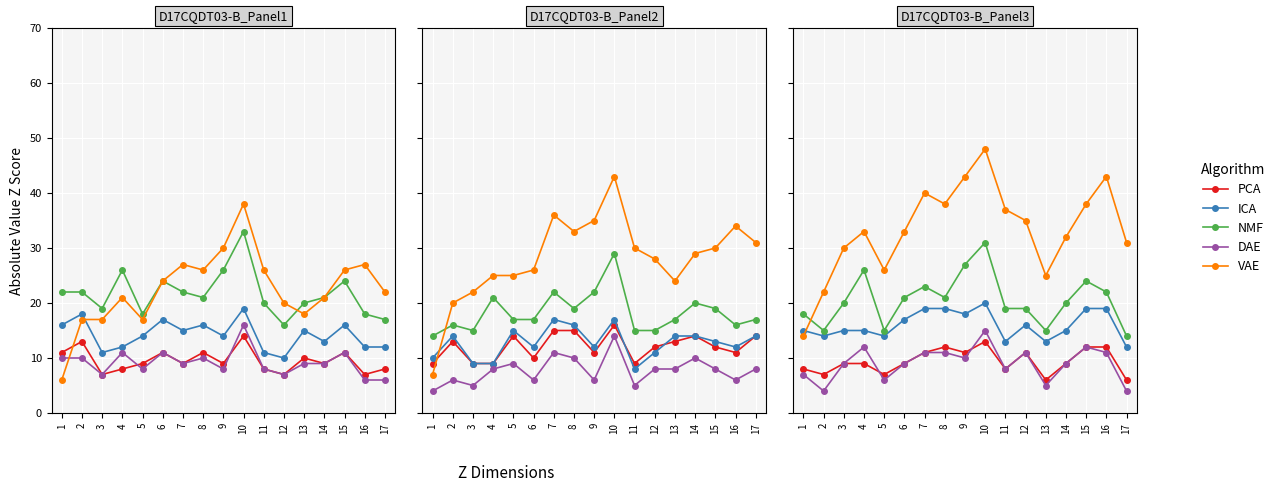

At which label does DAE reach its peak?

10